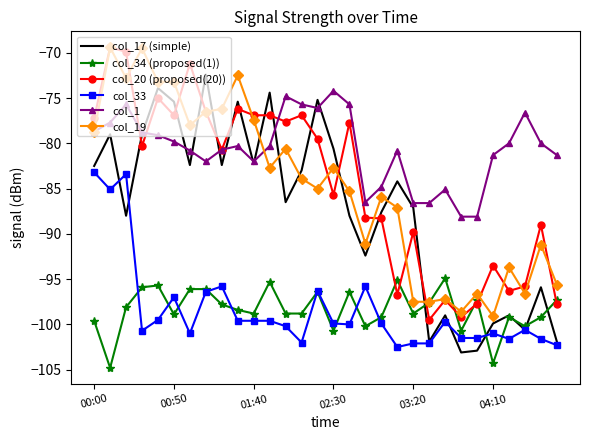

True or false: col_19 and col_33 intersect in this chart.

False